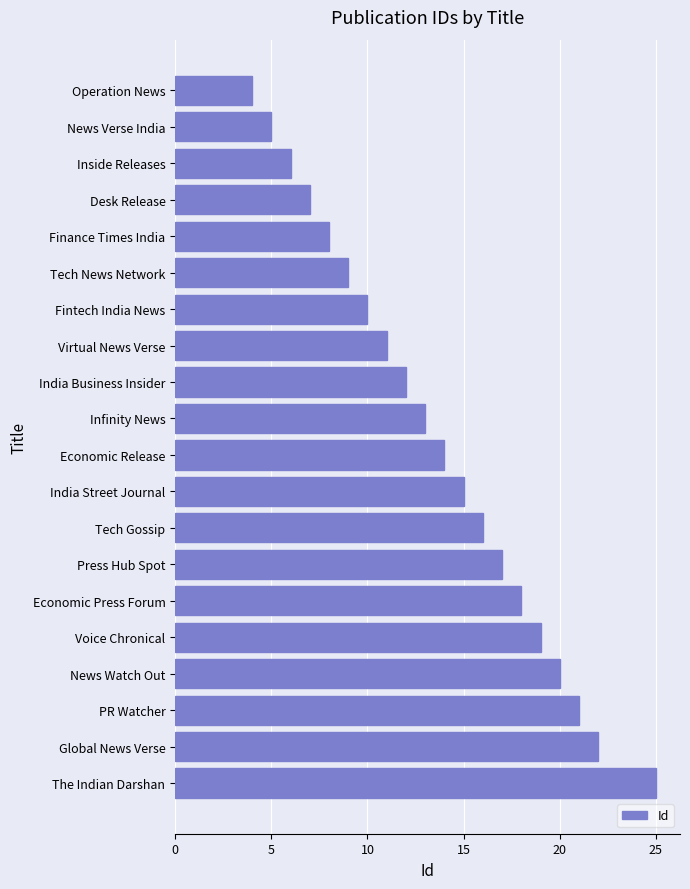

Reading top to bottom, transcribe all the data shown in this chart.

4	5	6	7	8	9	10	11	12	13	14	15	16	17	18	19	20	21	22	25